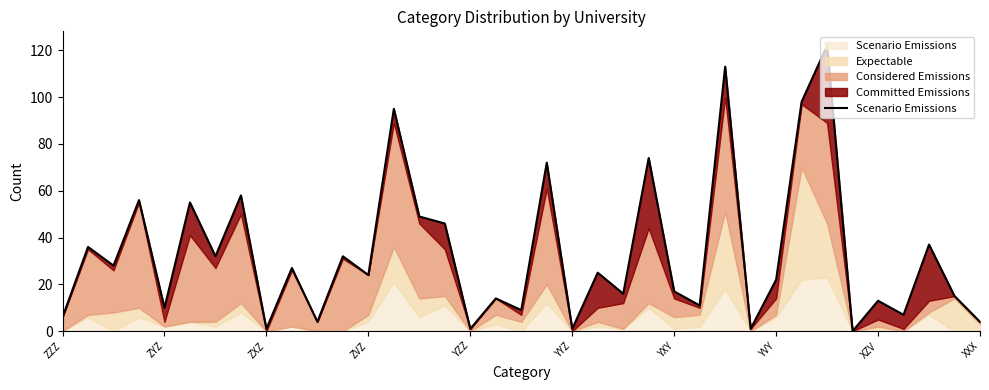

Is it true that the value at 19 is 72?

True